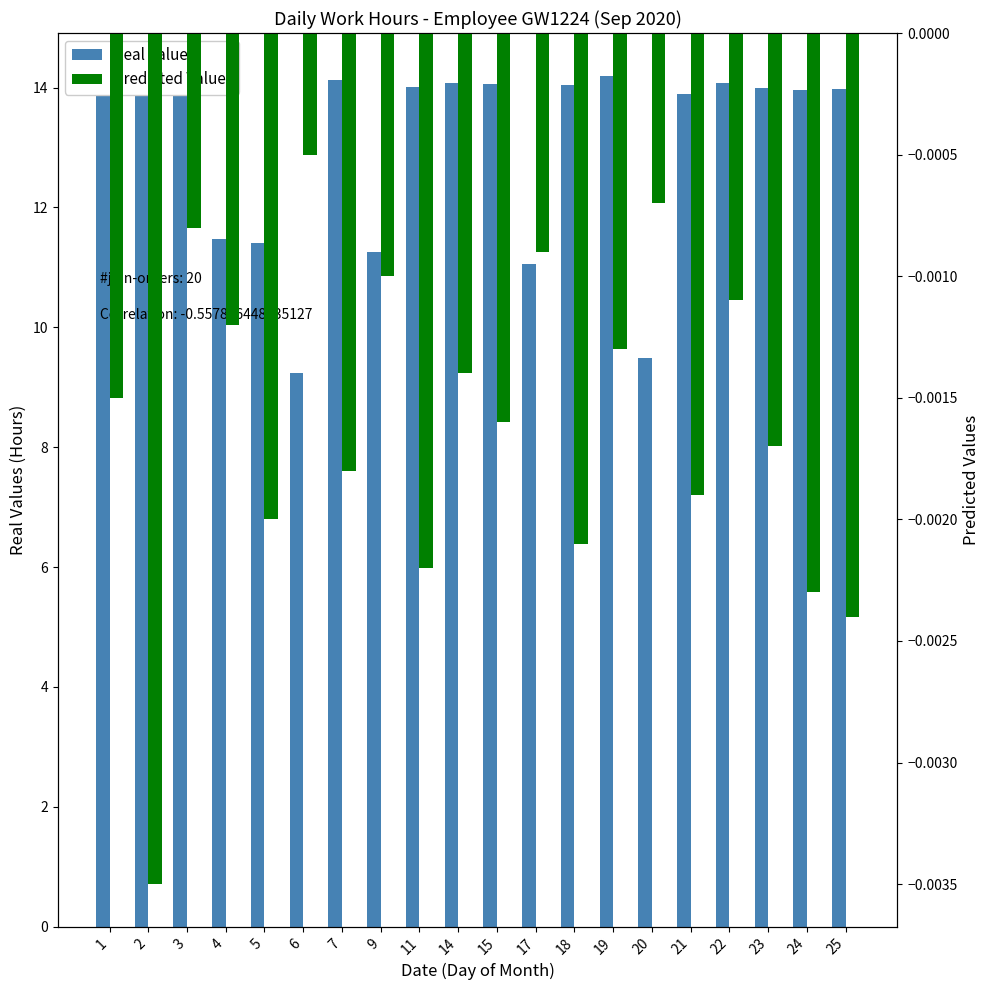

Reading left to right, list all the values displayed in this chart.

Real Values: 14.0	14.0	14.0	11.5	11.4	9.2	14.1	11.2	14.0	14.1	14.1	11.1	14.1	14.2	9.5	13.9	14.1	14.0	14.0	14.0
Predicted Values: -0.0	-0.0	-0.0	-0.0	-0.0	-0.0	-0.0	-0.0	-0.0	-0.0	-0.0	-0.0	-0.0	-0.0	-0.0	-0.0	-0.0	-0.0	-0.0	-0.0